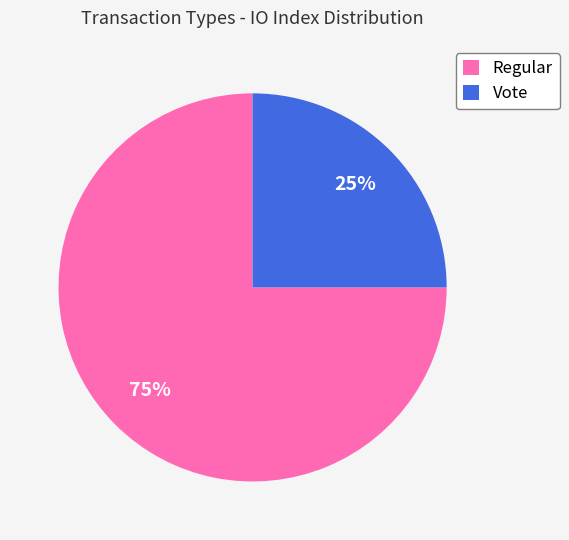

Which category has the biggest portion of the pie?

Regular